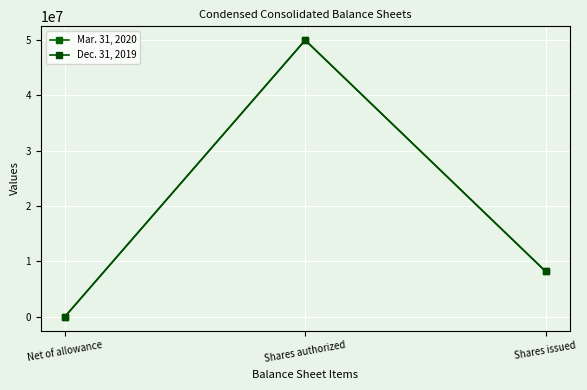

What is the difference between the Dec. 31, 2019 values at Shares issued and Shares authorized?

41789853